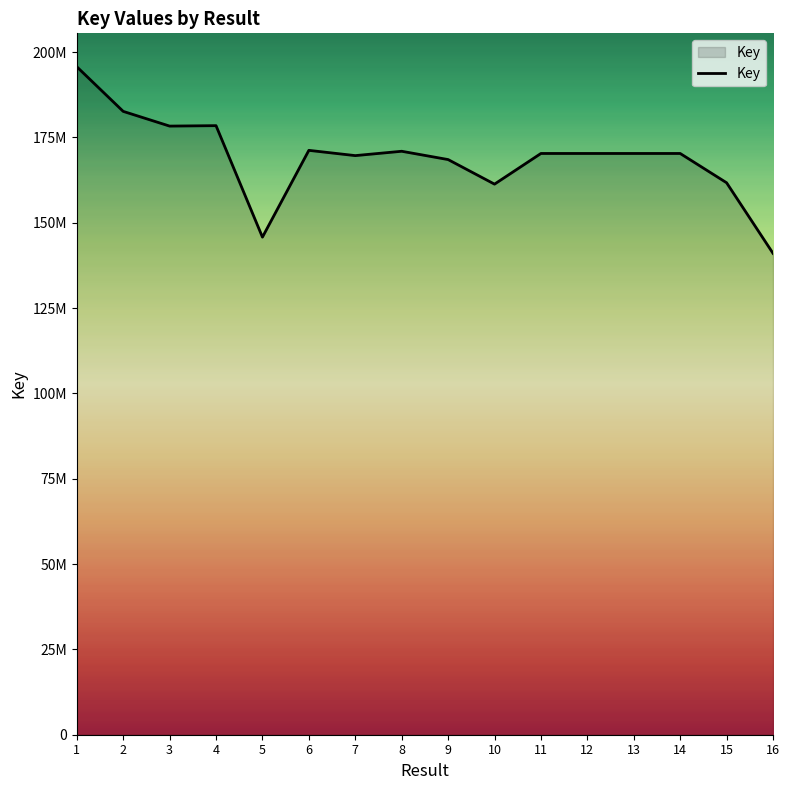

Rank the categories by value from lowest to highest.

16, 5, 10, 15, 9, 7, 14, 12, 11, 13, 8, 6, 3, 4, 2, 1